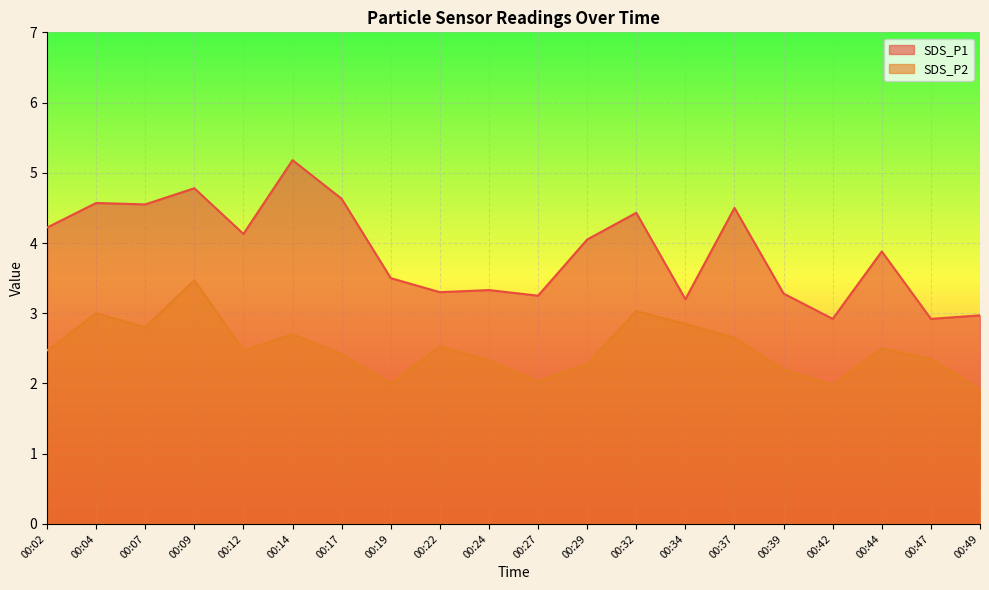

In SDS_P2, how many points are higher than both neighbors (excluding endpoints)?

6